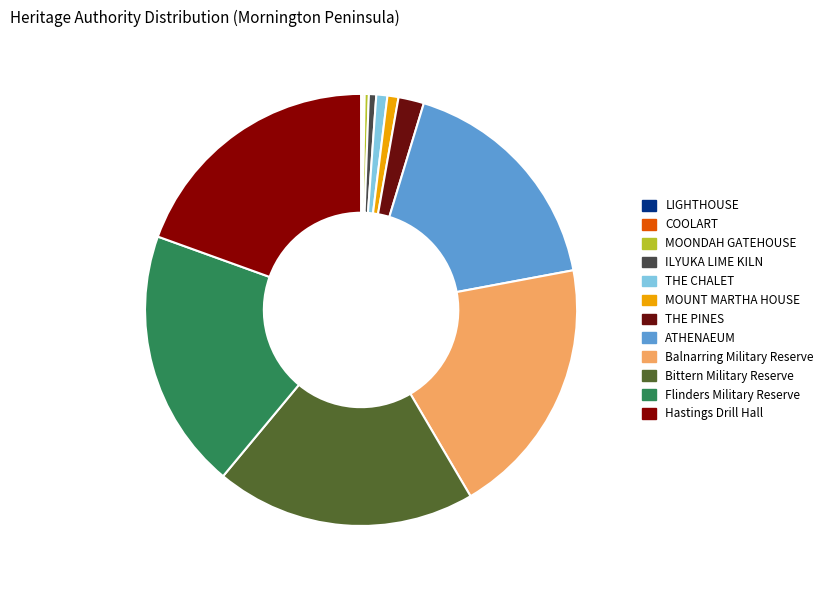

How many segments does this pie chart have?

12